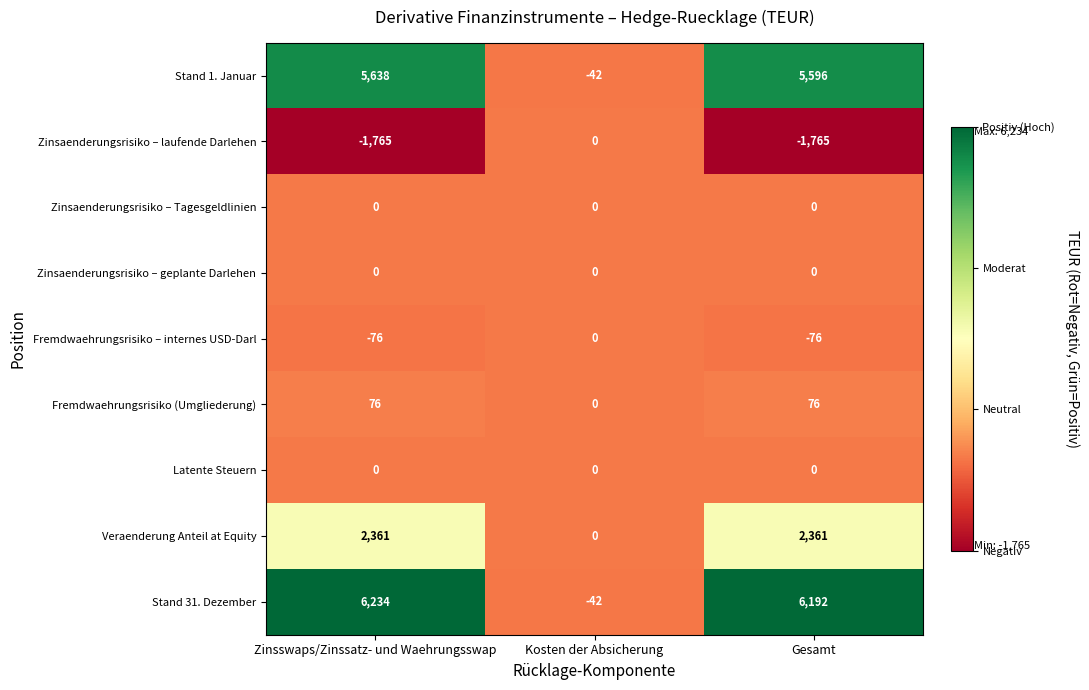

What is the total value across all series at Gesamt?

12384